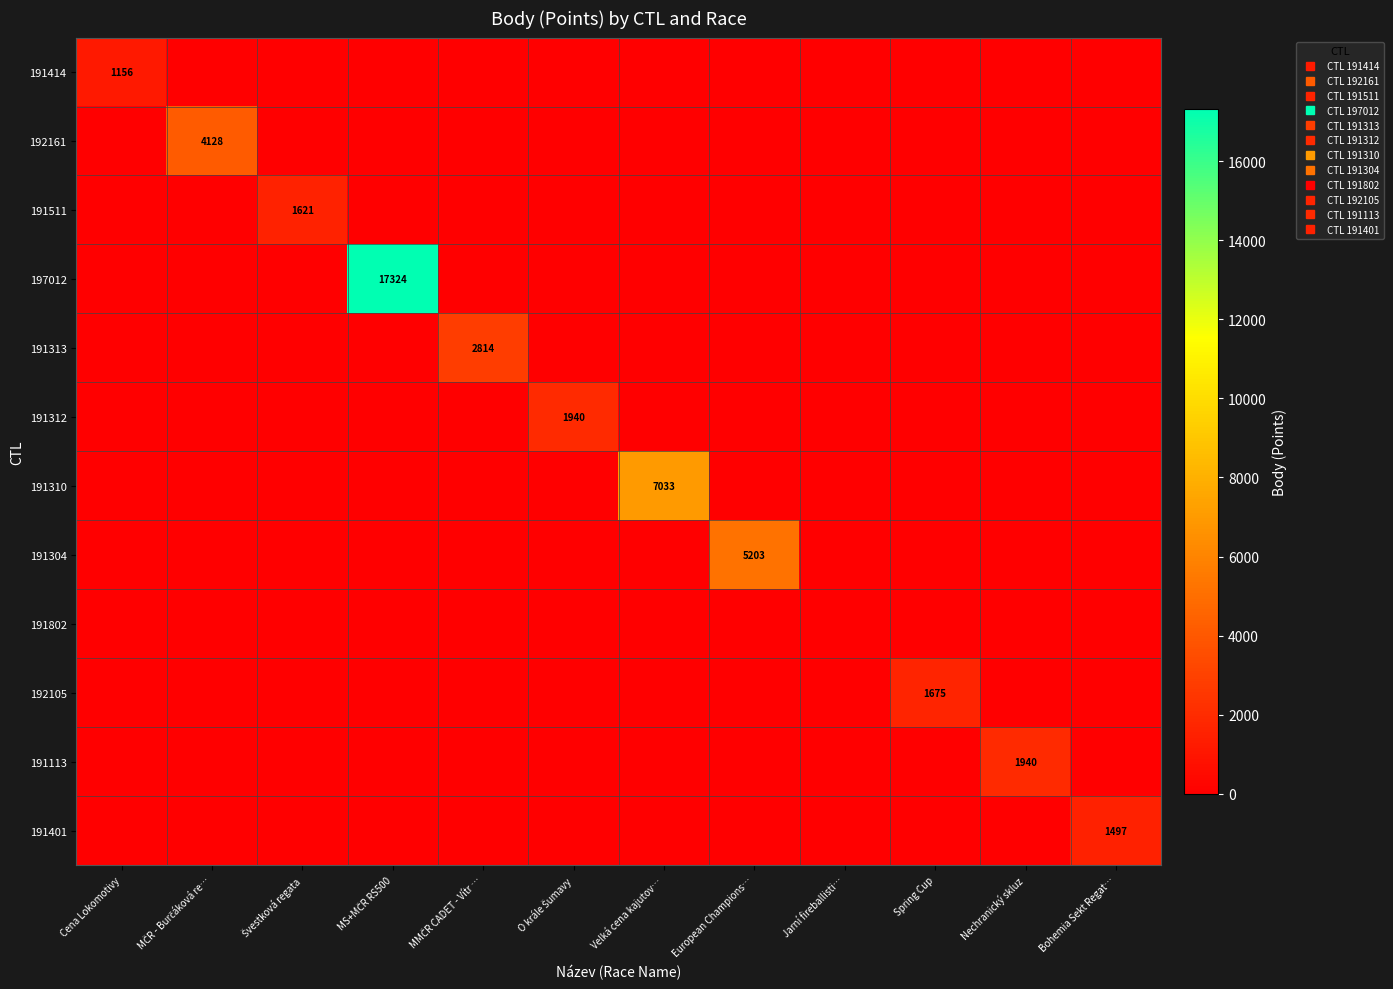

Where is 192161 nearest to the value 2064?

Cena Lokomotivy